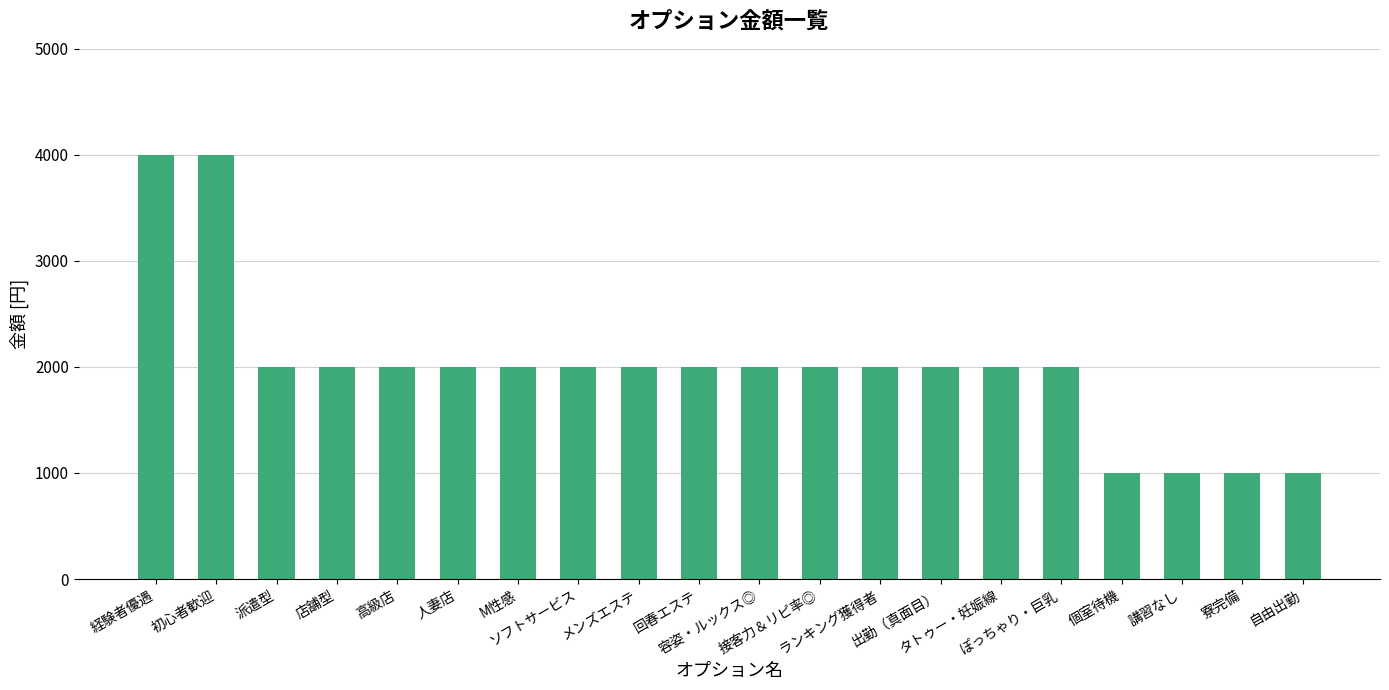

What is the average value?

2000